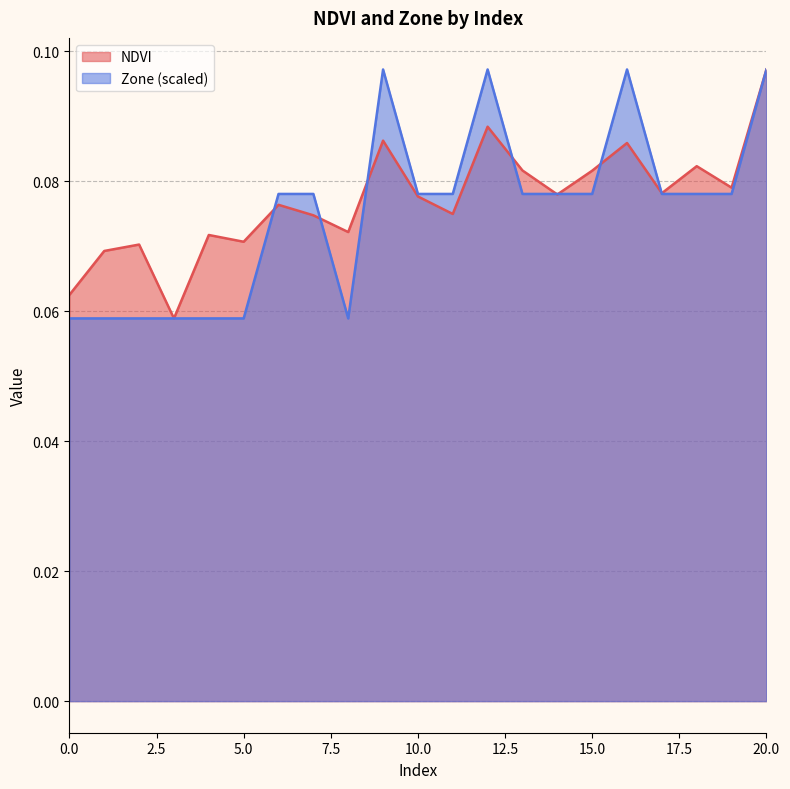

Which series has the largest total across all categories?

NDVI